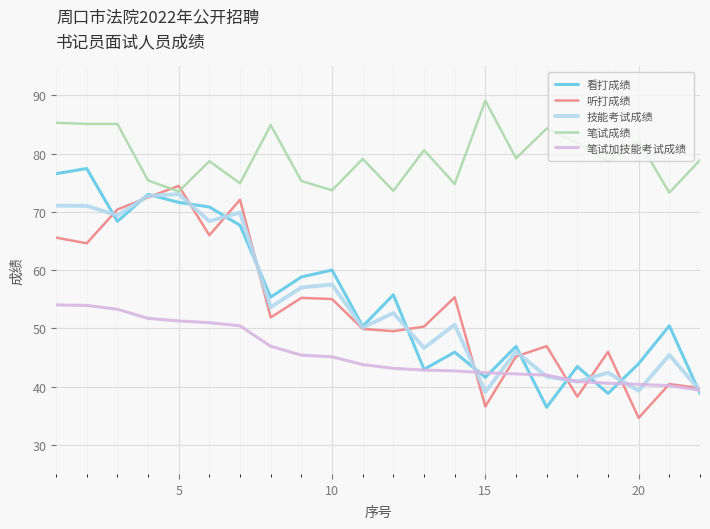

What is the maximum value for 笔试加技能考试成绩?

54.0